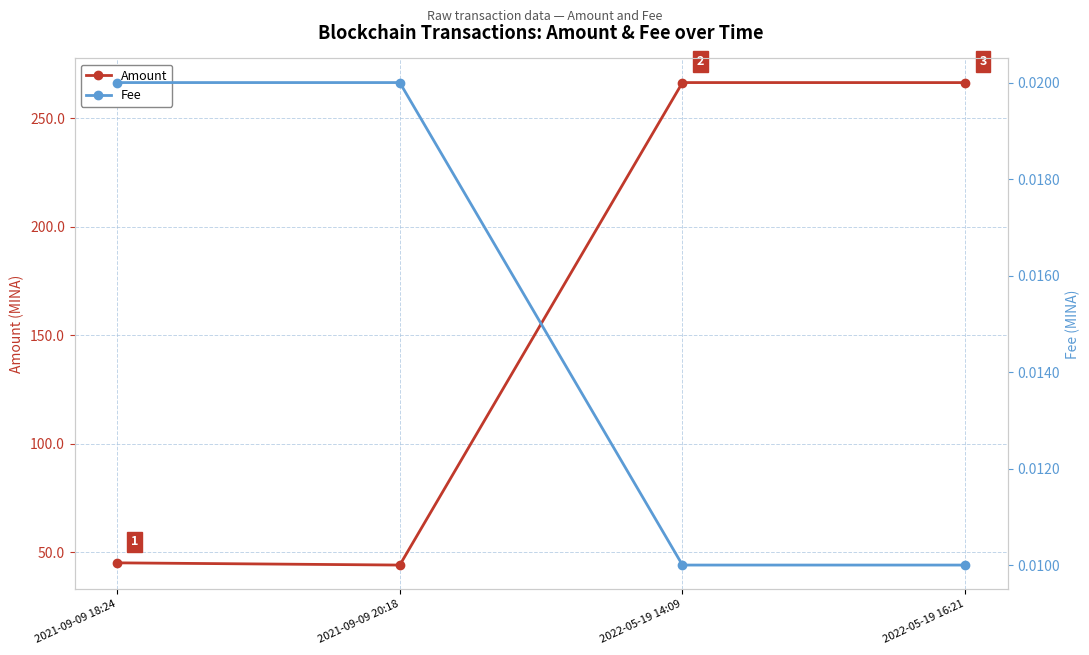

What is the spread (max minus min) of values at 2022-05-19 14:09?

266.4